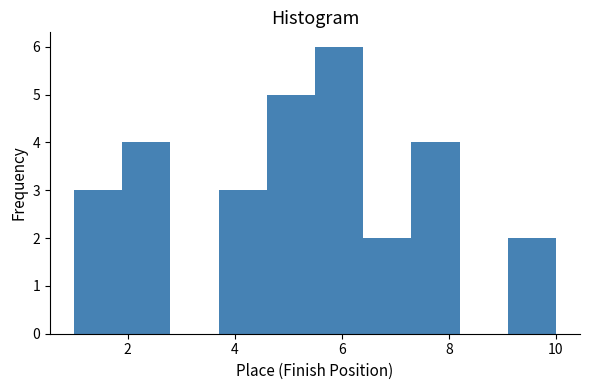

What is the height of the bar covering 6.4 to 7.3 on the x-axis? Neither the bar edges nor the heights are printed on the chart, so give them approximately, as read against the axes.

2